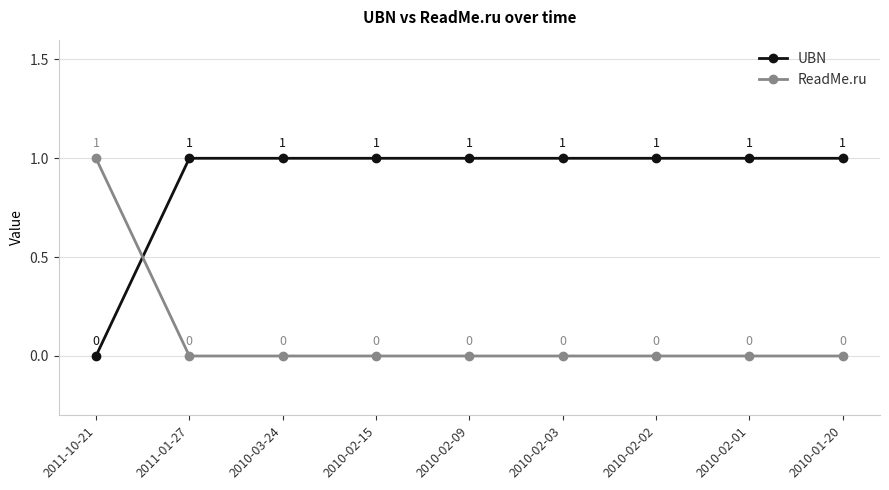

Reading left to right, transcribe all the data shown in this chart.

UBN: 0	1	1	1	1	1	1	1	1
ReadMe.ru: 1	0	0	0	0	0	0	0	0